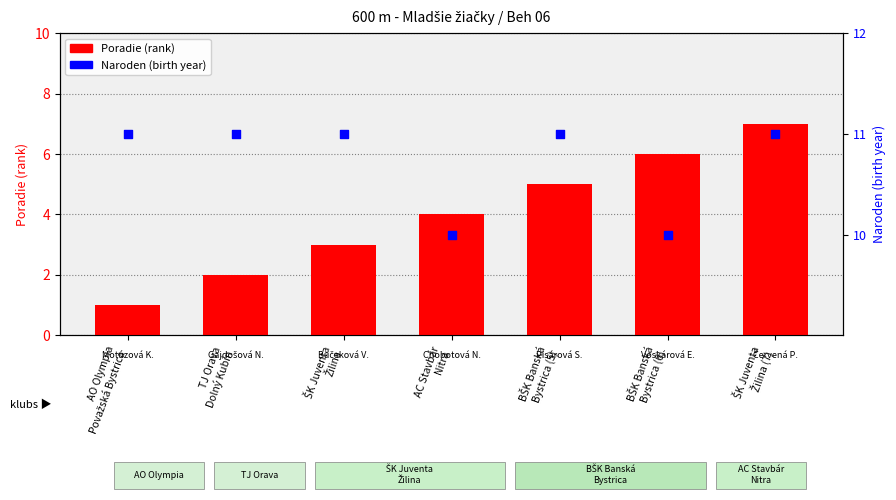

What is the total value across all series at AO Olympia
Považská Bystrica?

12